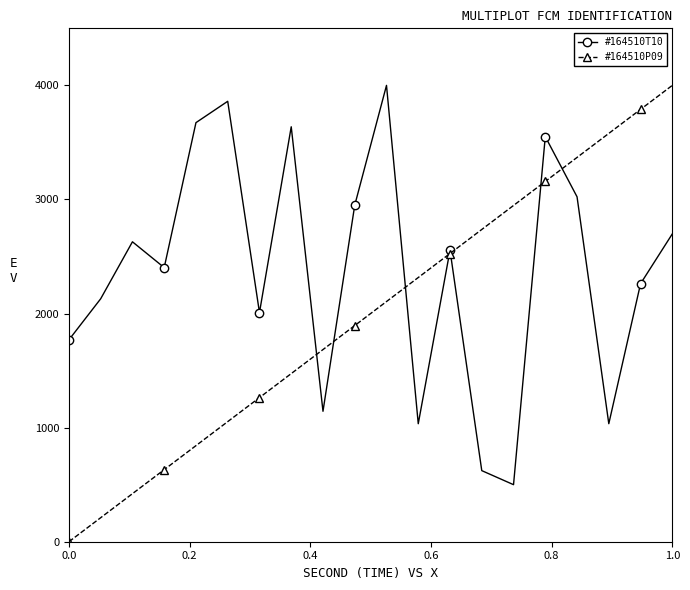

Which series has the widest spread of values?

#164510P09